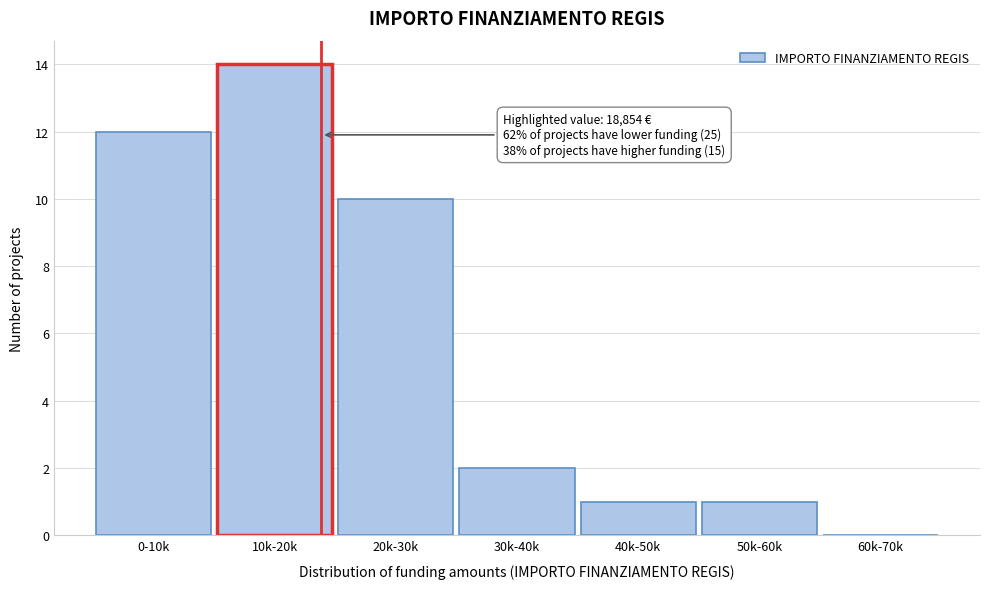

Reading left to right, list all the values displayed in this chart.

0-10k=12	10k-20k=14	20k-30k=10	30k-40k=2	40k-50k=1	50k-60k=1	60k-70k=0